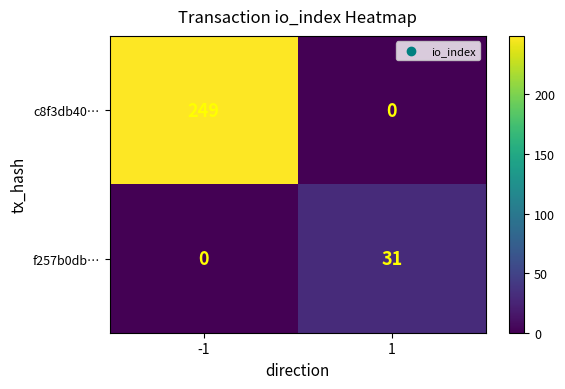

Reading left to right, extract all data points from this chart.

c8f3db40…: -1=249	1=0
f257b0db…: -1=0	1=31